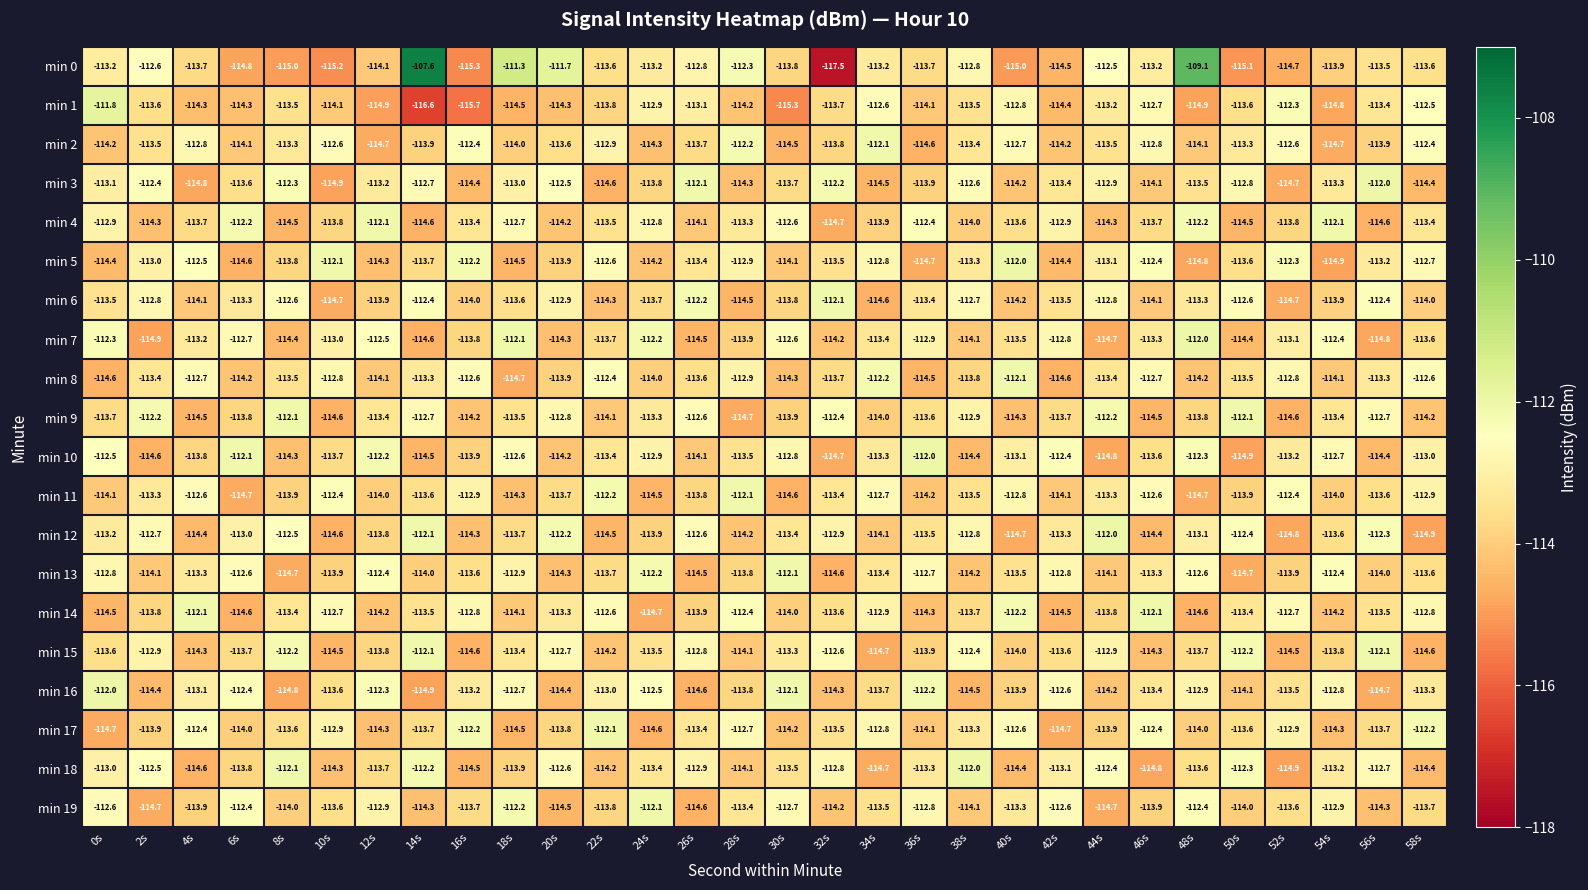

What value does the min 15 series have at 22s?

-114.2